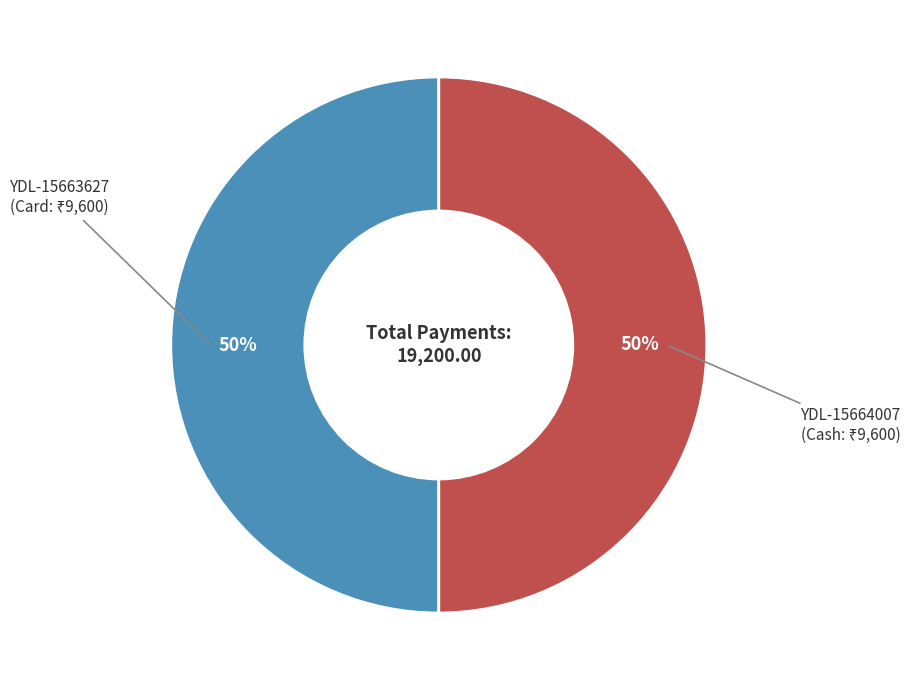

To the nearest percent, what is the average slice percentage?

50%